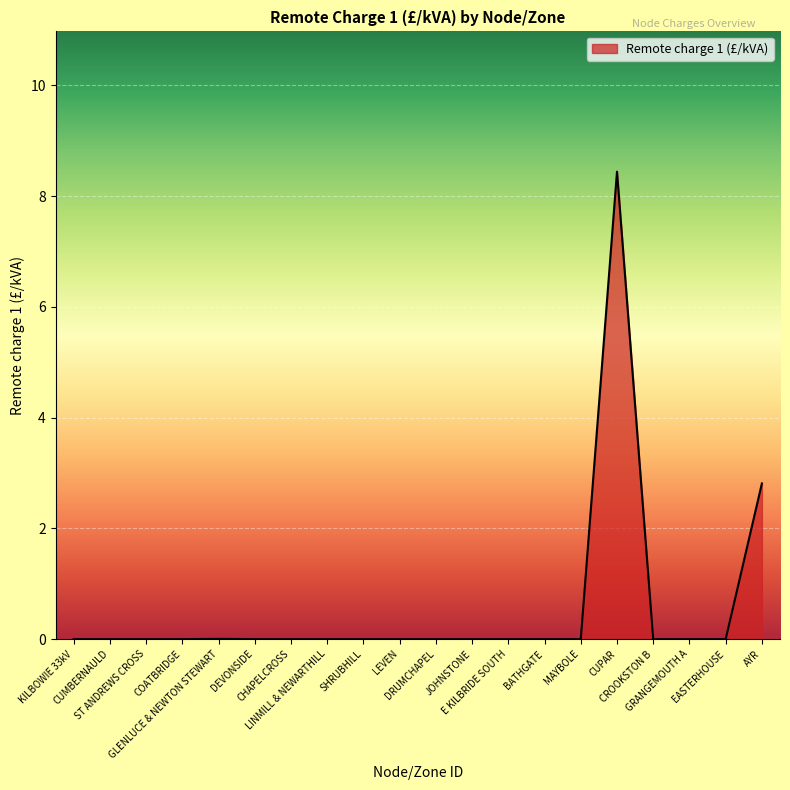

What is the difference between the maximum and minimum values?

8.4